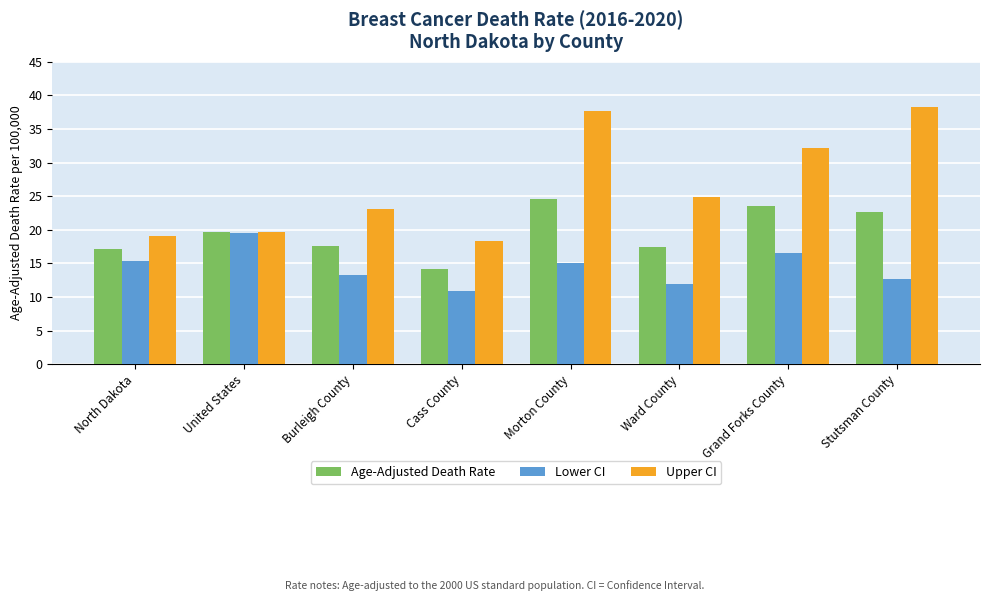

At how many categories does at least one series exceed 37?

2